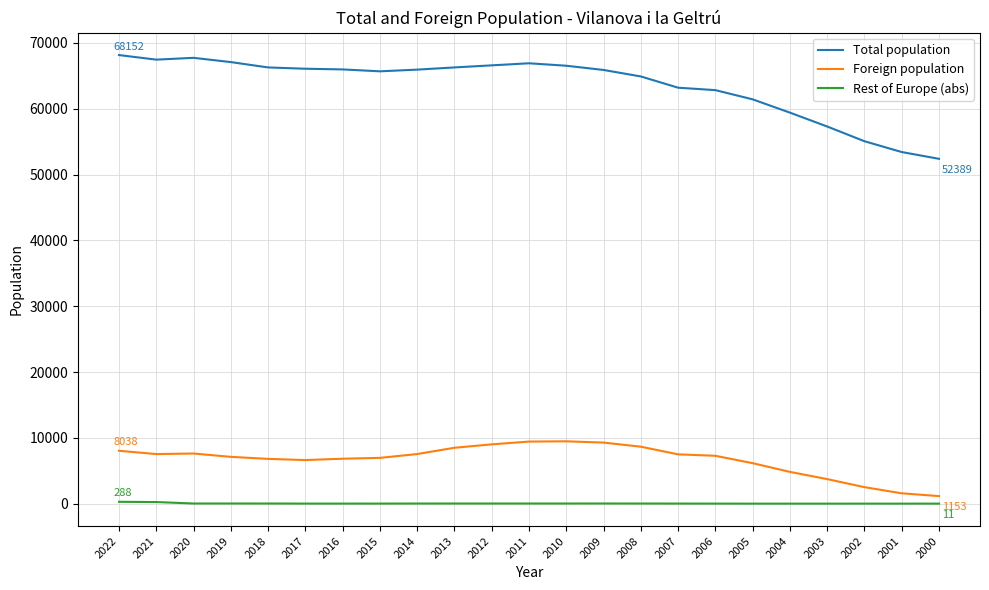

True or false: Total population has a value of 57300 at 2003.

True